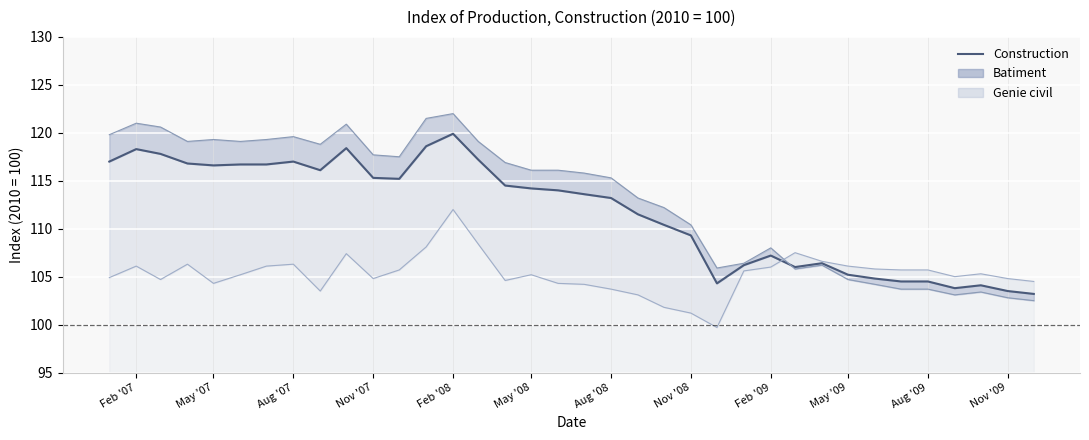

What is the maximum value shown in the chart?

119.9